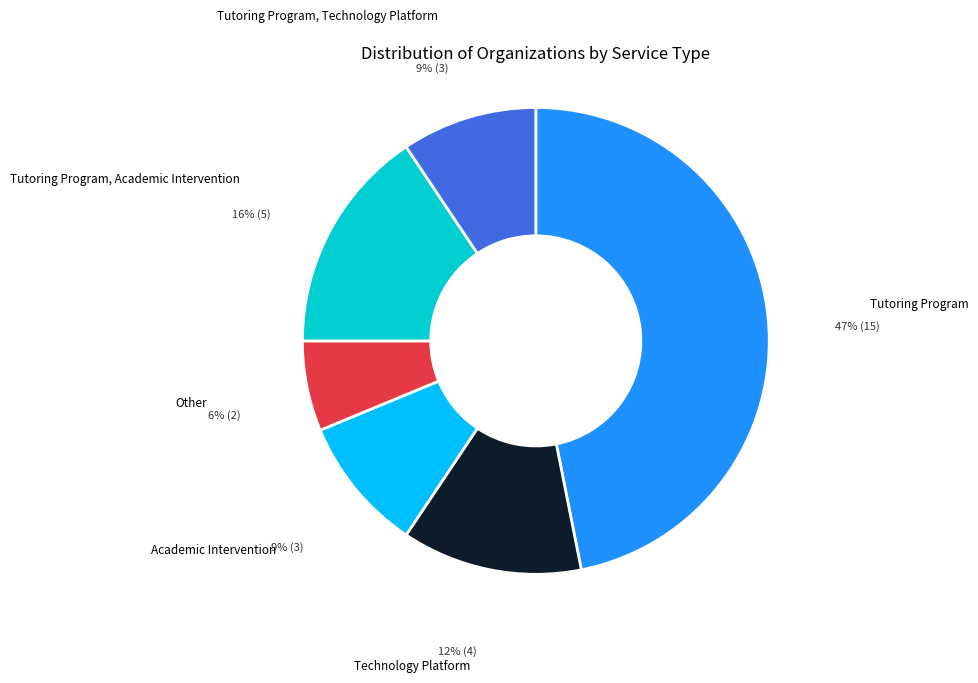

To the nearest percent, what is the difference between the largest and smallest slice percentages?

41%